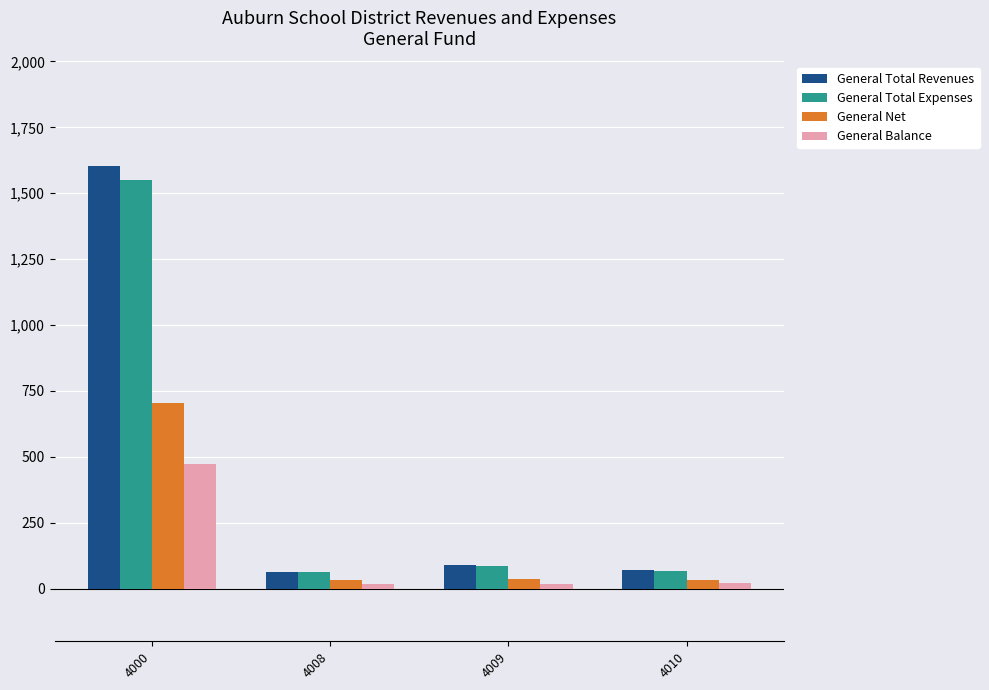

What value does the General Balance series have at 4000?

471